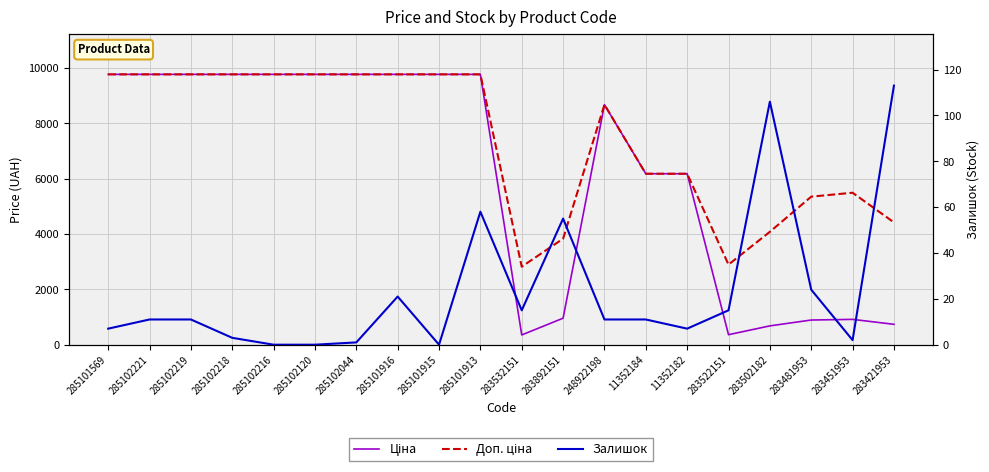

How many interior local valleys does the Доп. ціна series have?

2